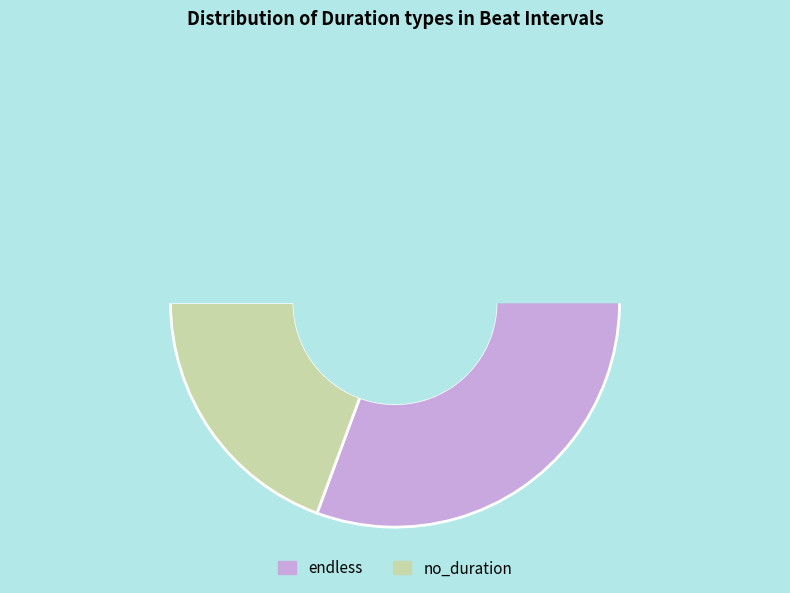

Which slice is the largest?

endless